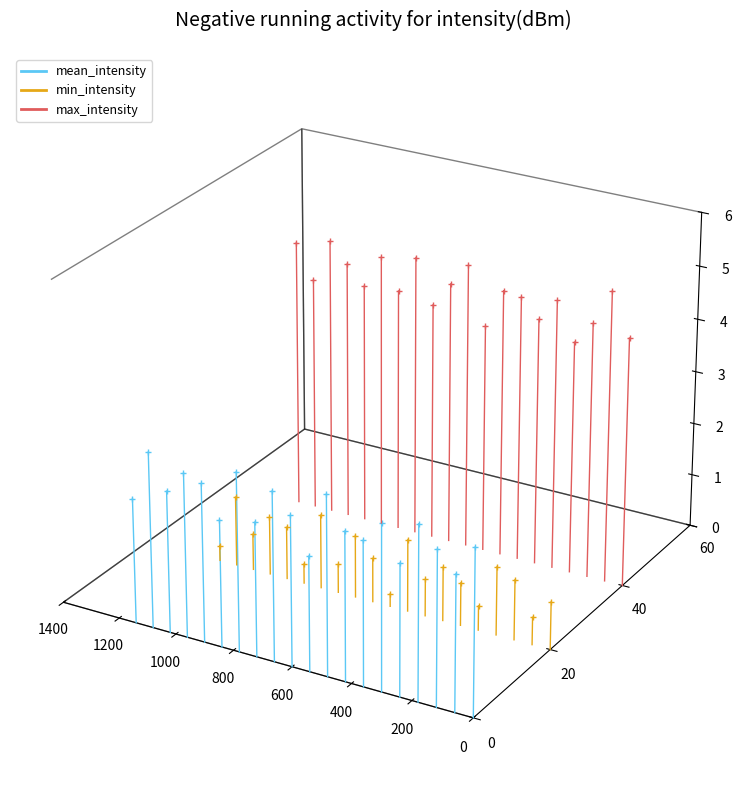

Which series has the largest total across all categories?

max_intensity